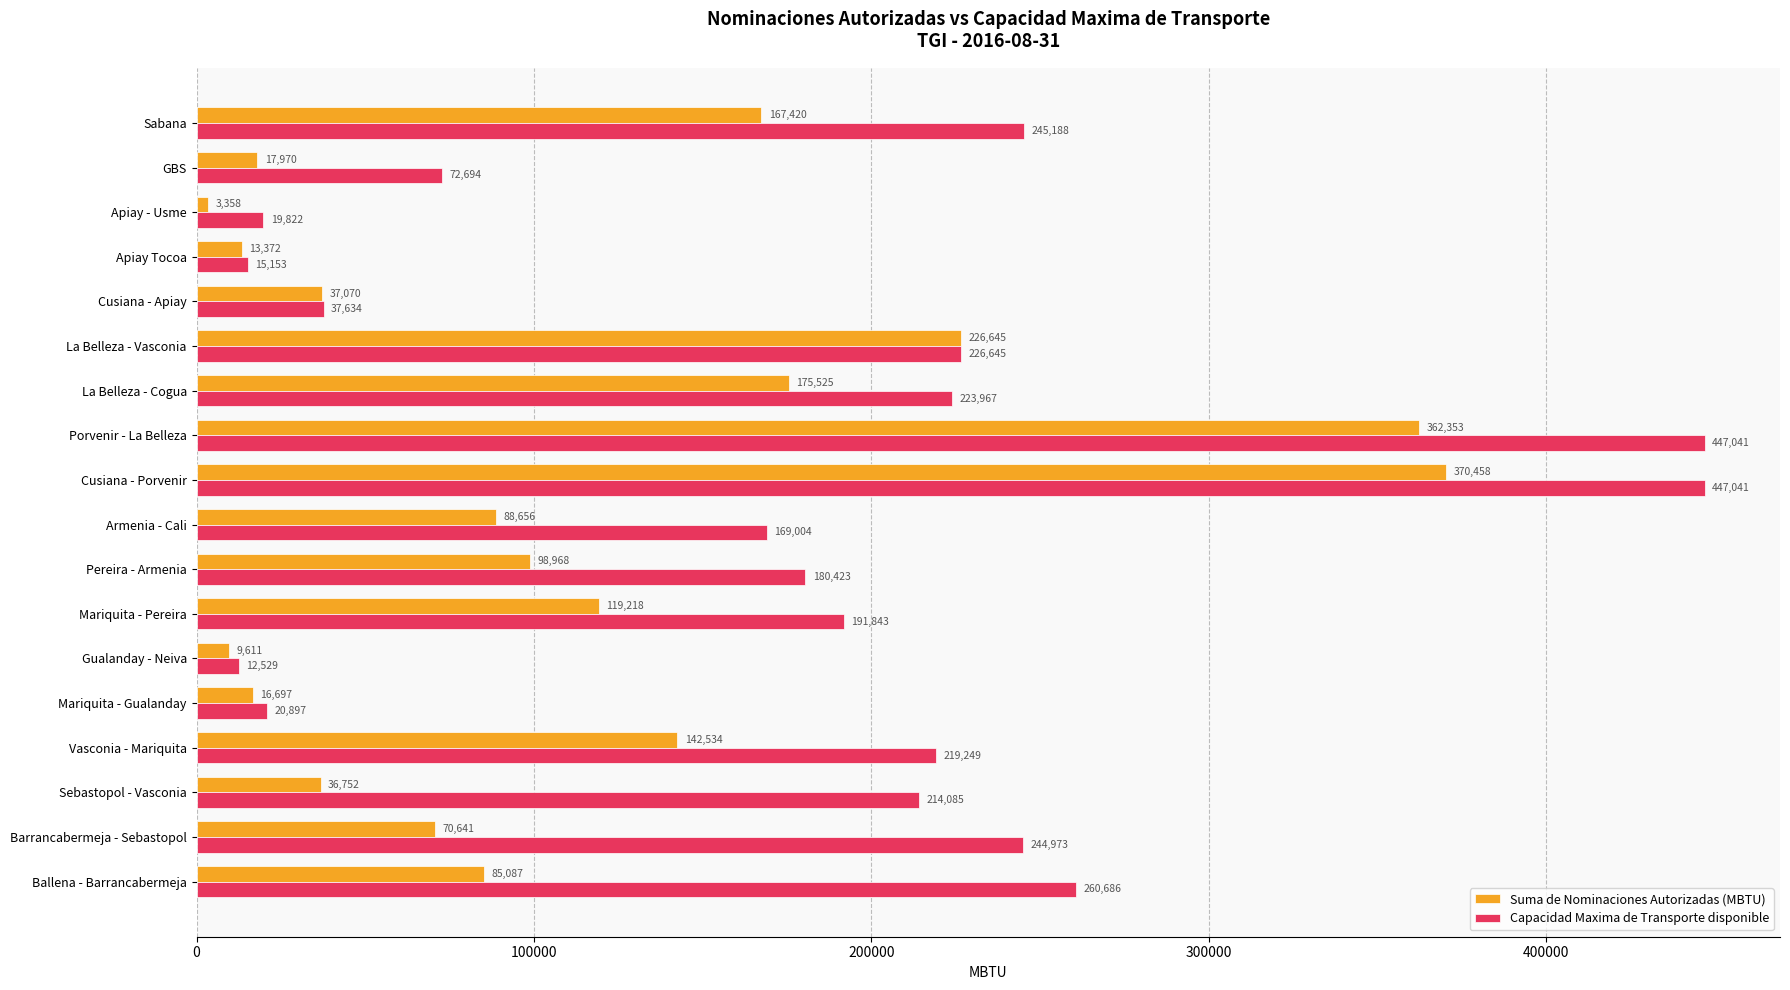

Rank the series by their maximum value, from highest to lowest.

Capacidad Maxima de Transporte disponible, Suma de Nominaciones Autorizadas (MBTU)